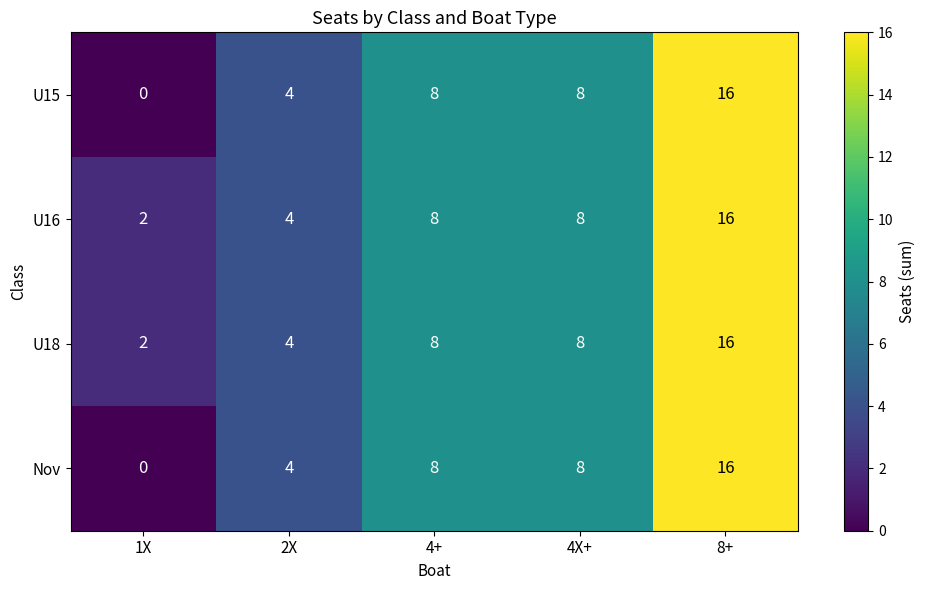

What is the total value across all series at 2X?

16